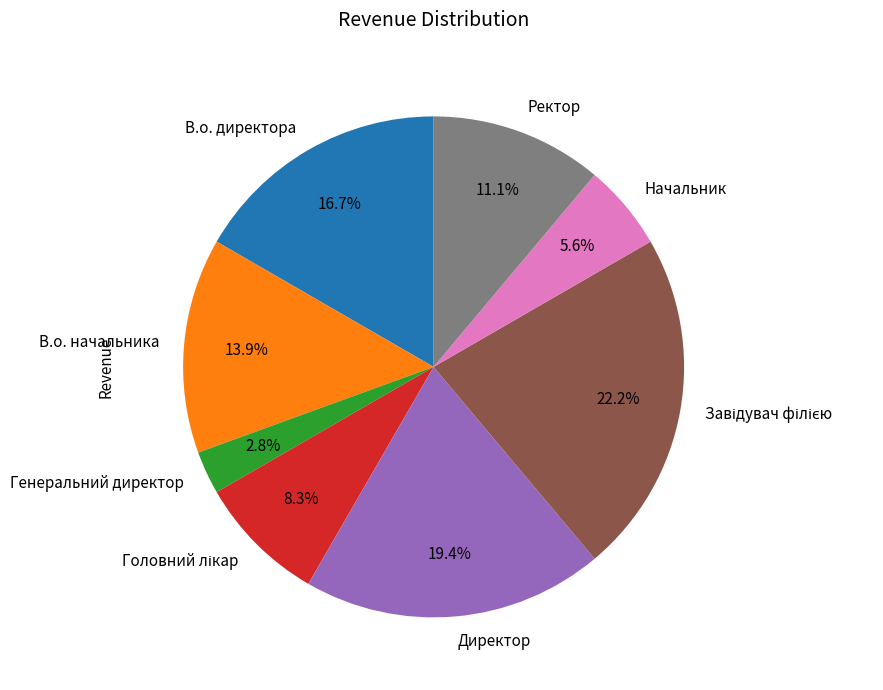

To the nearest percent, what is the average slice percentage?

12%